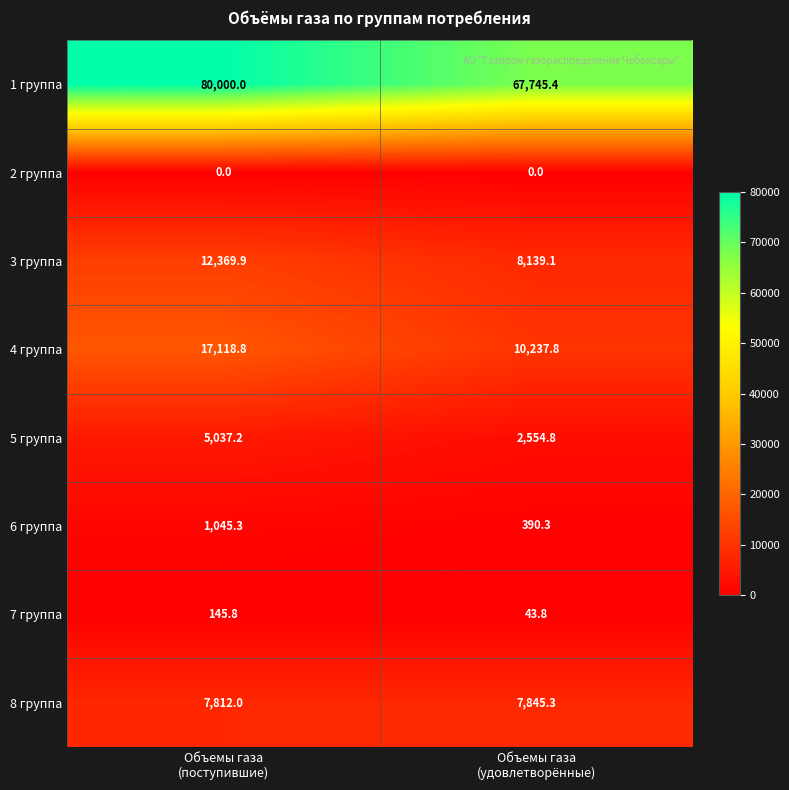

How many categories are shown in the chart?

2